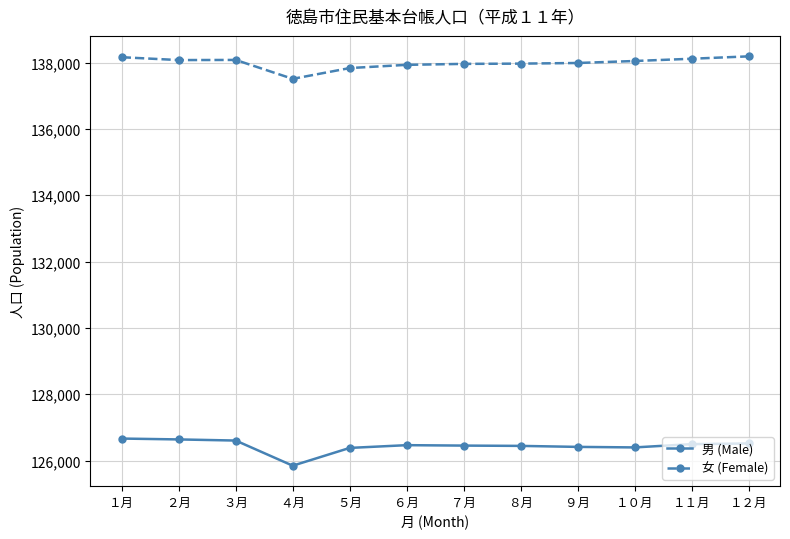

What is the spread (max minus min) of values at １２月?

11672